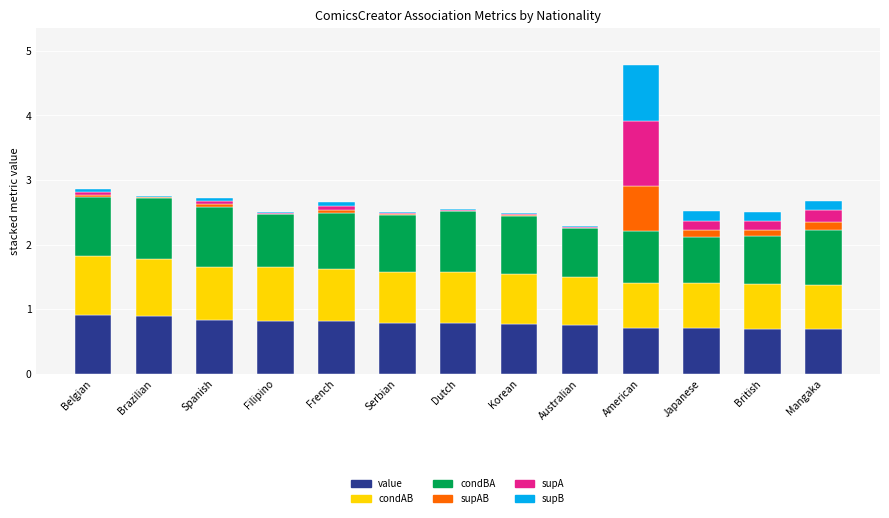

At which category is the sum across all series the highest?

American